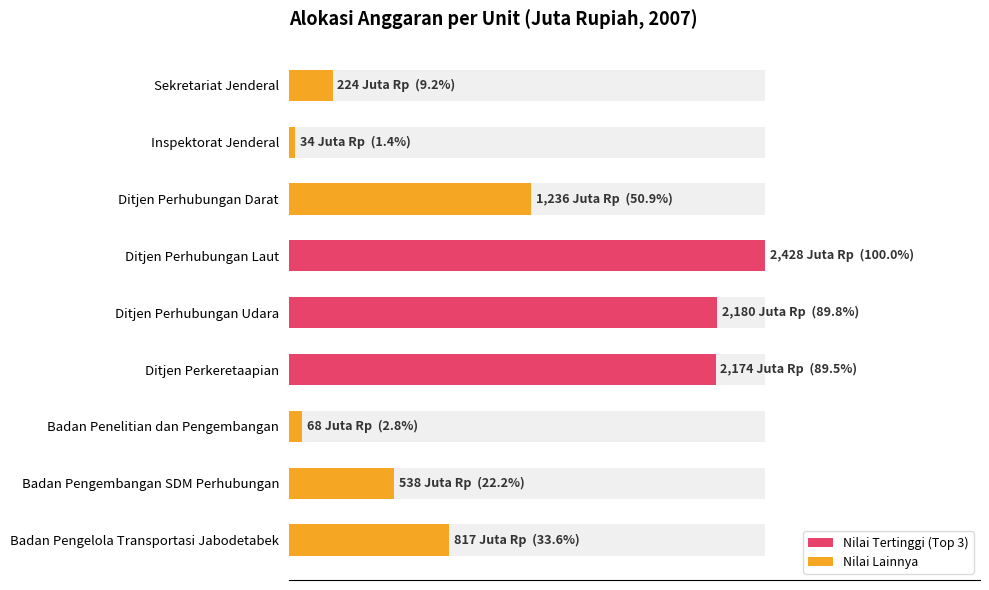

How many bars are there in total?

9